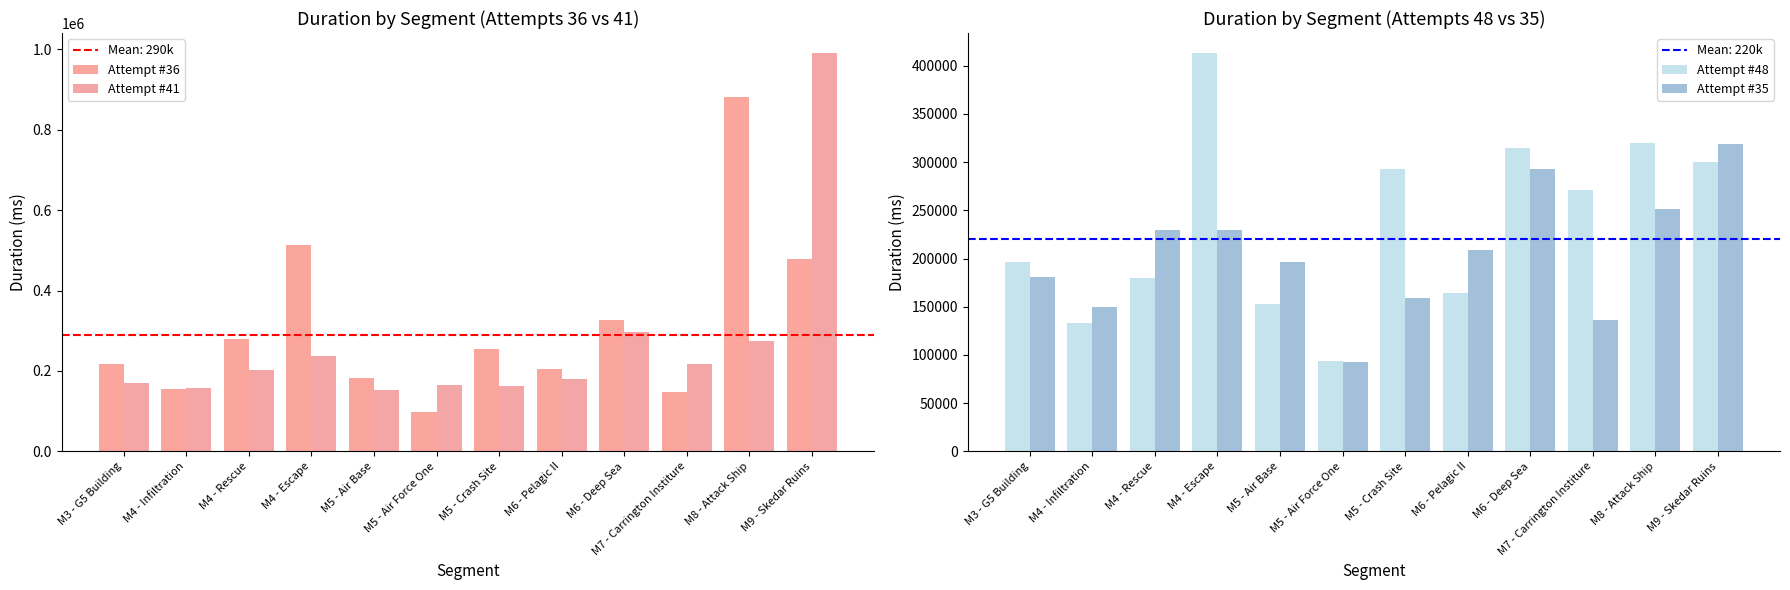

At how many categories does at least one series exceed 762667?

2